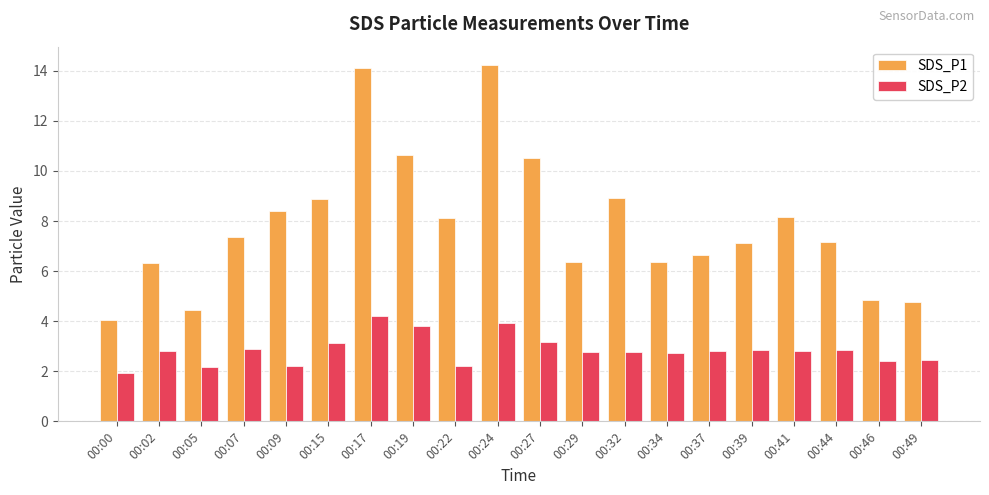

What is the average value of the SDS_P2 series?

2.8